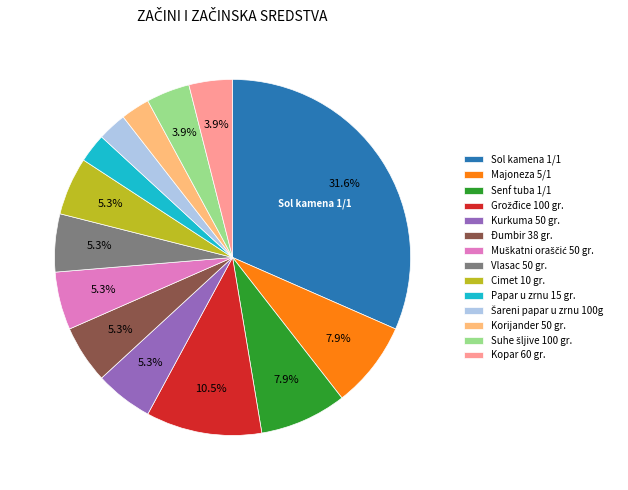

True or false: Korijander 50 gr. accounts for 3% of the total.

True